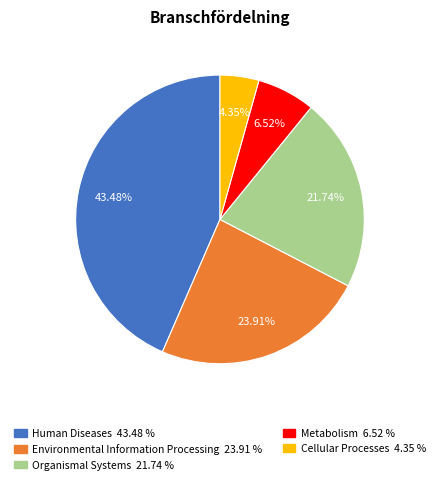

Does Organismal Systems represent more than half of the total?

No